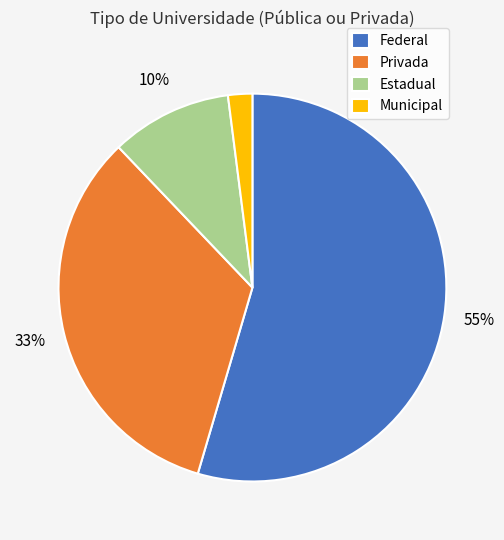

How many slices are in this pie chart?

4